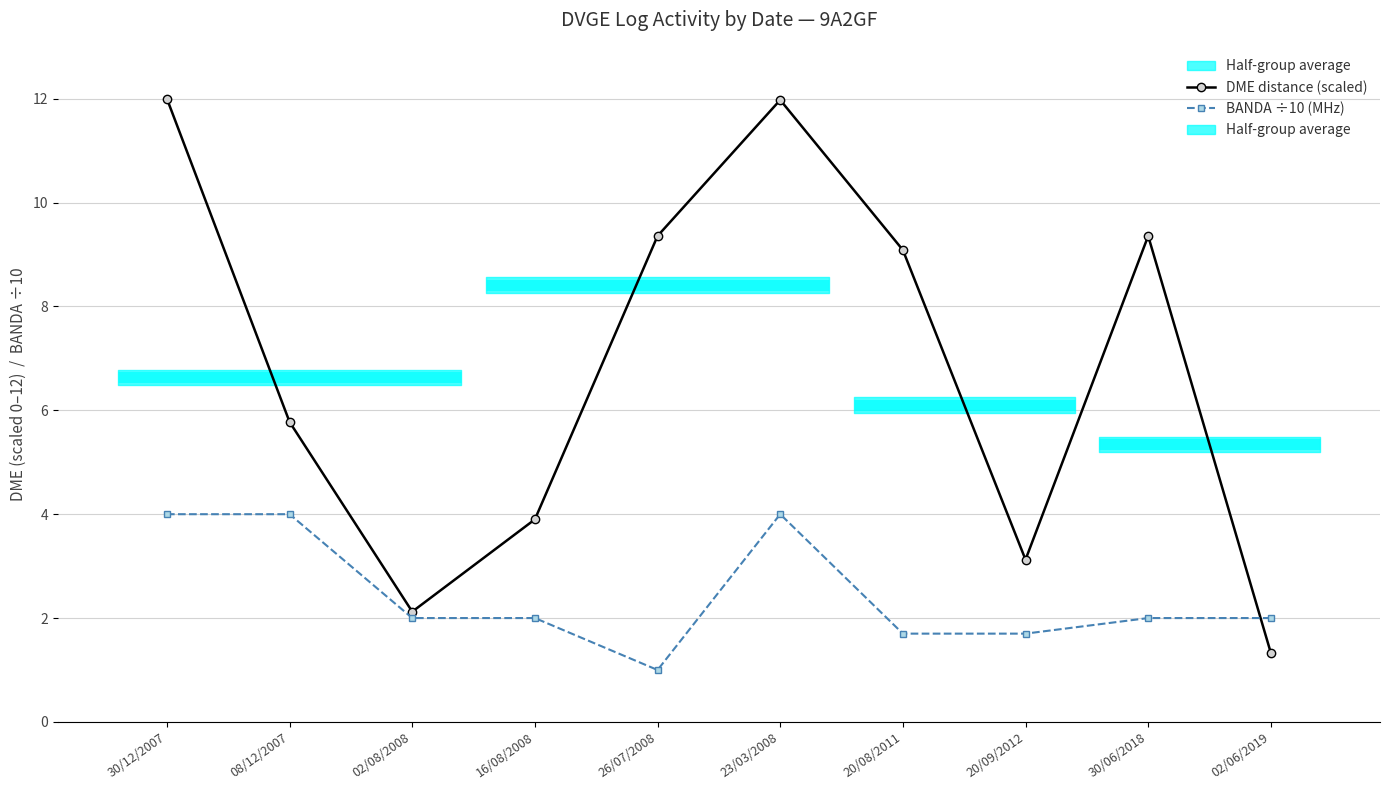

What is the label of the 2nd point from the right?

30/06/2018